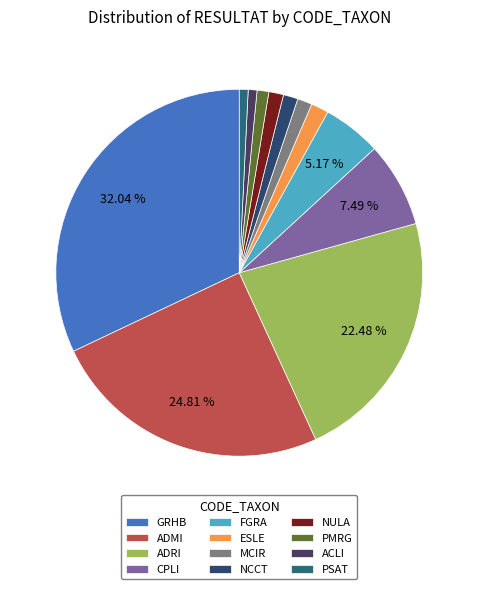

What percentage is the NULA slice, to the nearest percent?

1%